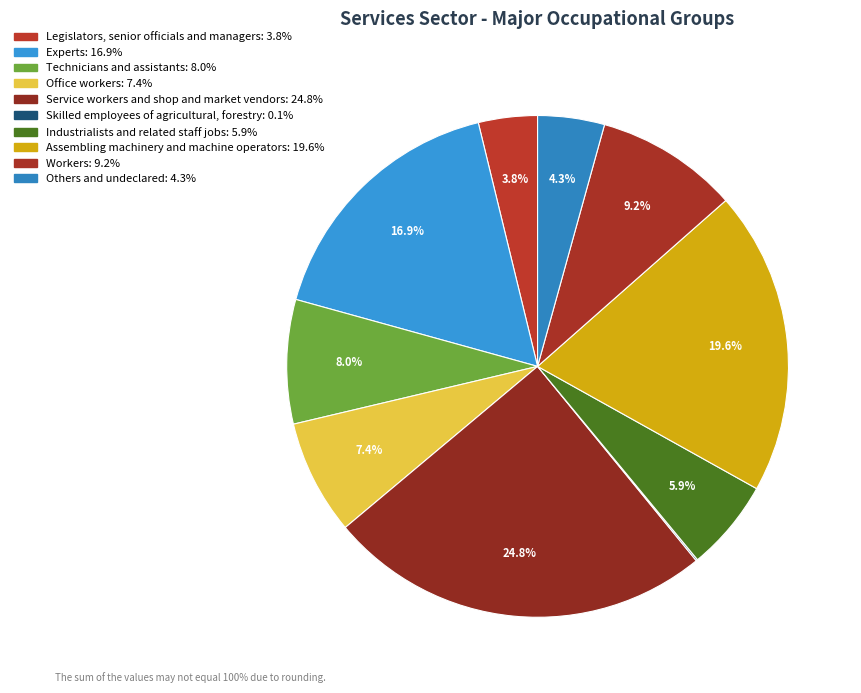

What is the change in value from Service workers and shop and market vendors to Assembling machinery and machine operators?

-5.2